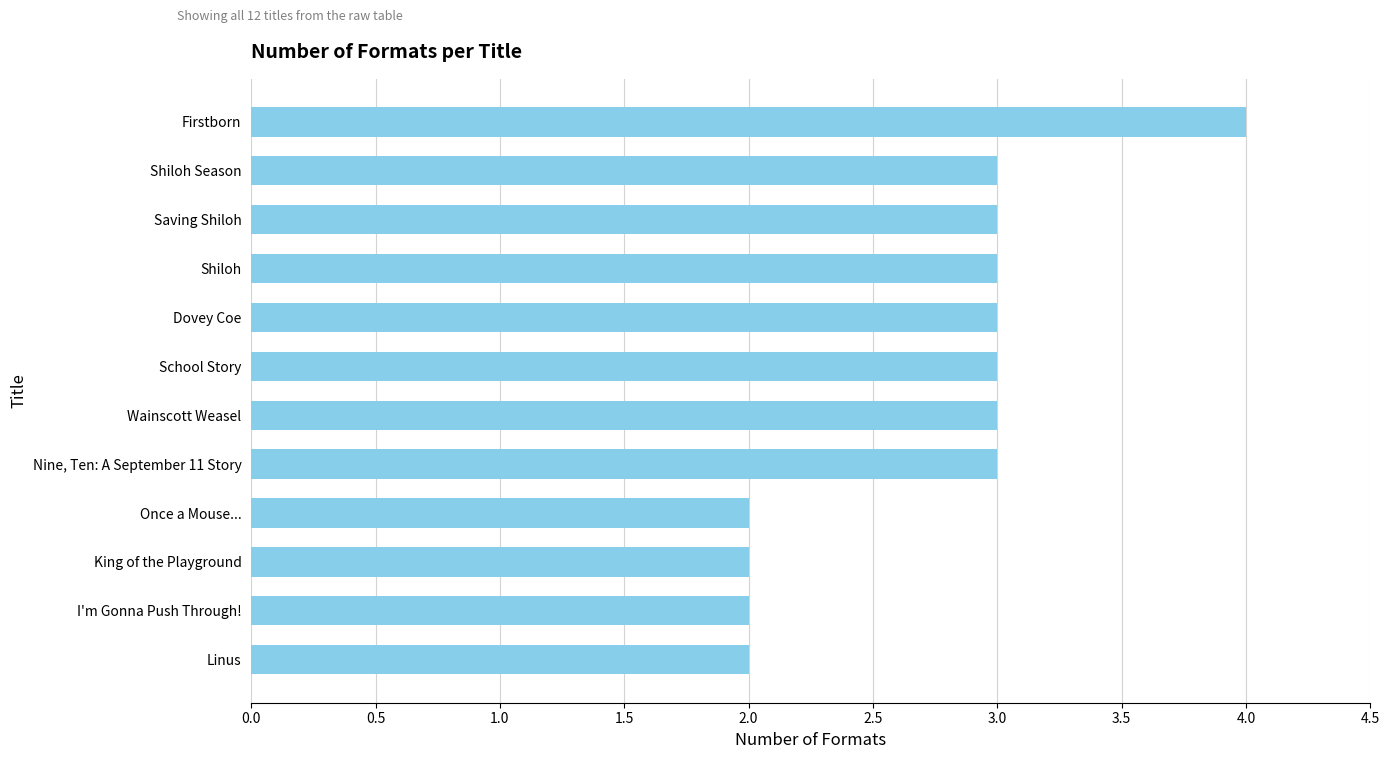

What is the minimum value shown in the chart?

2